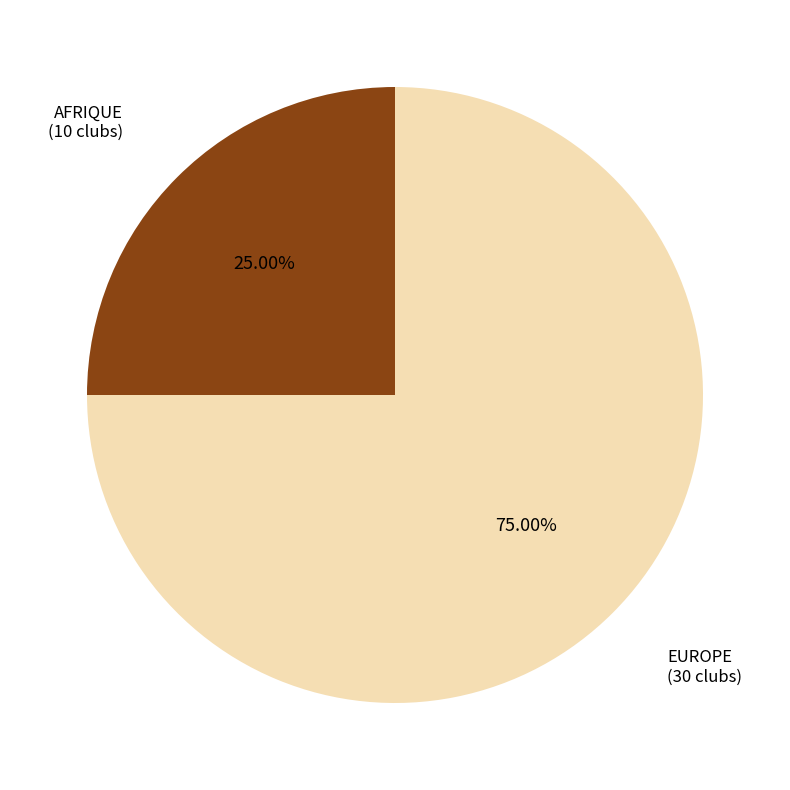

Does any single category account for the majority?

Yes